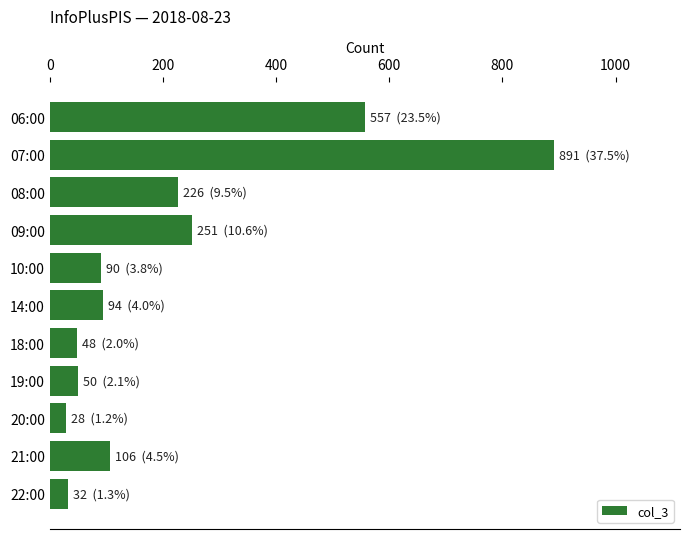

How many data points are less than 94?

5